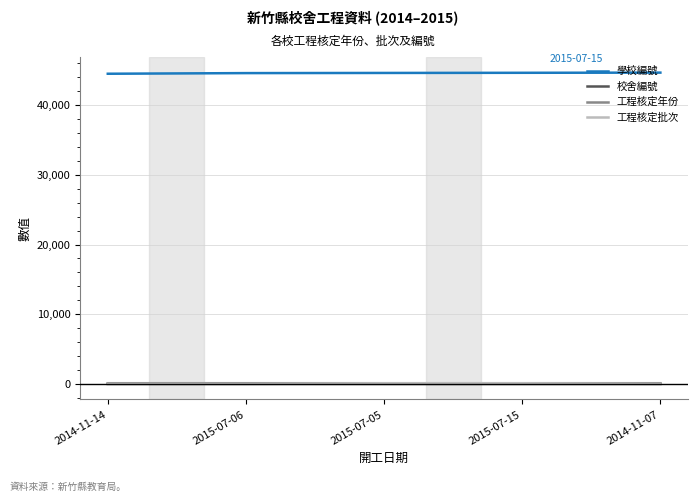

What is the difference between the highest and lowest values at 2015-07-05?

44621